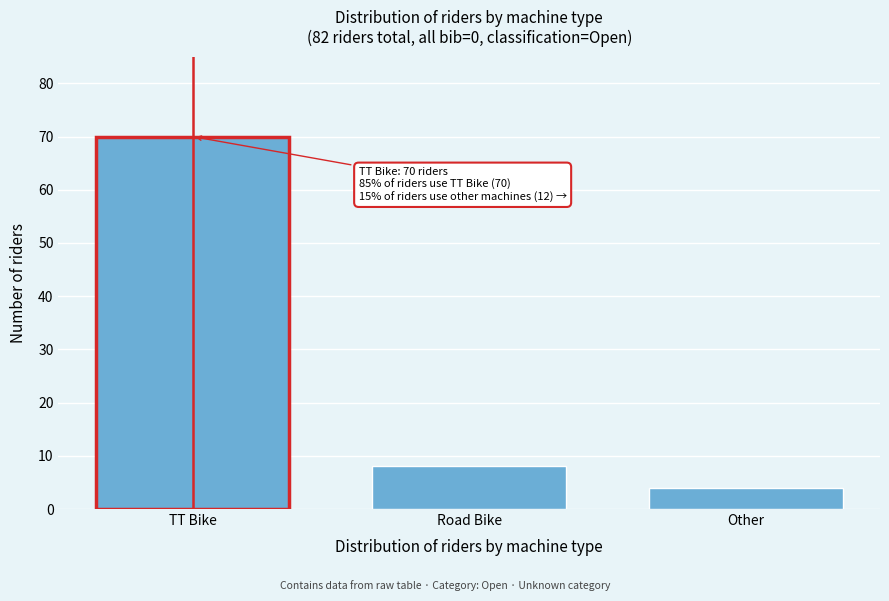

Reading left to right, what are all the values shown in this chart?

70	8	4